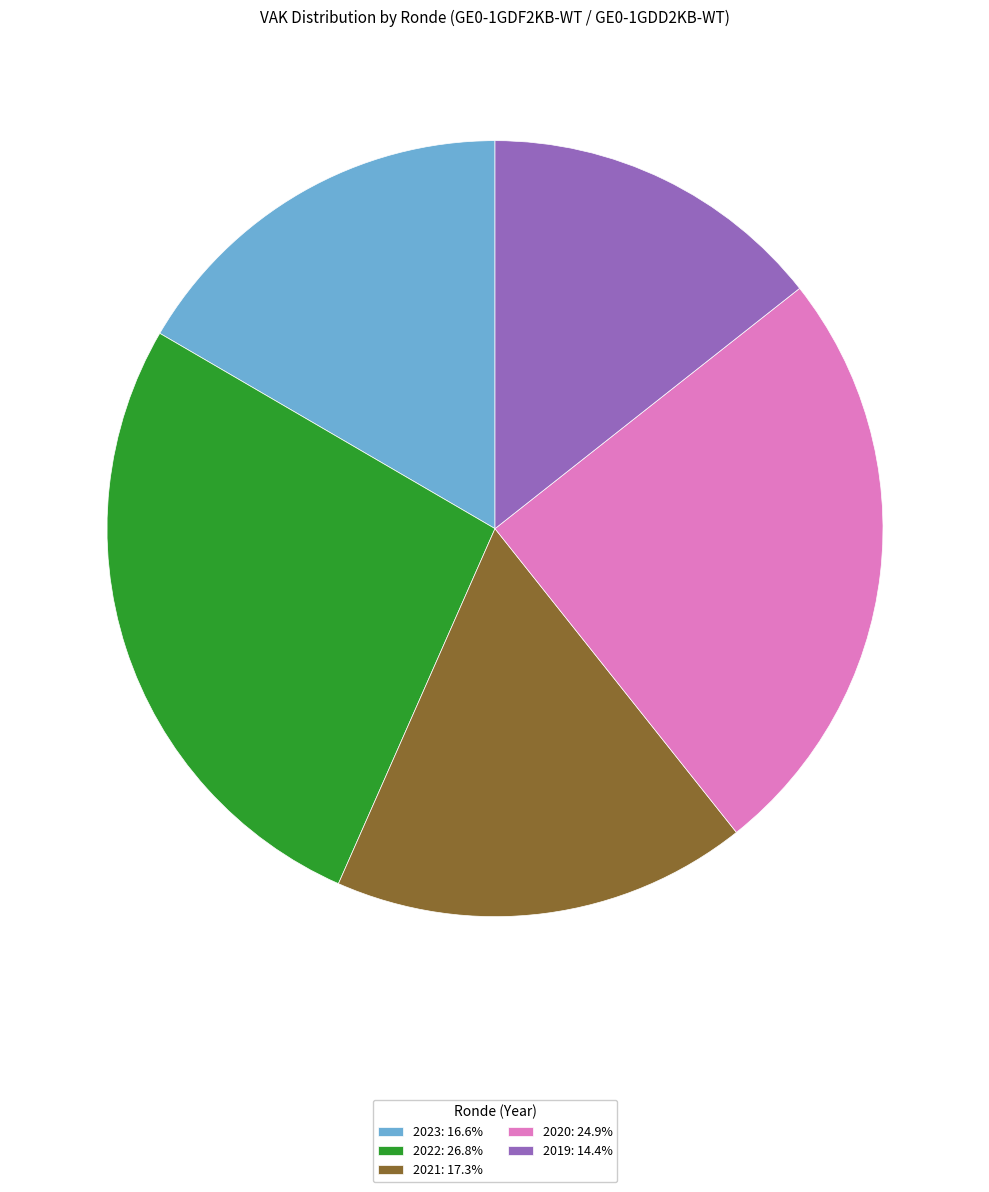

Is the sum of 2021: 17.3% and 2023: 16.6% greater than half?

No